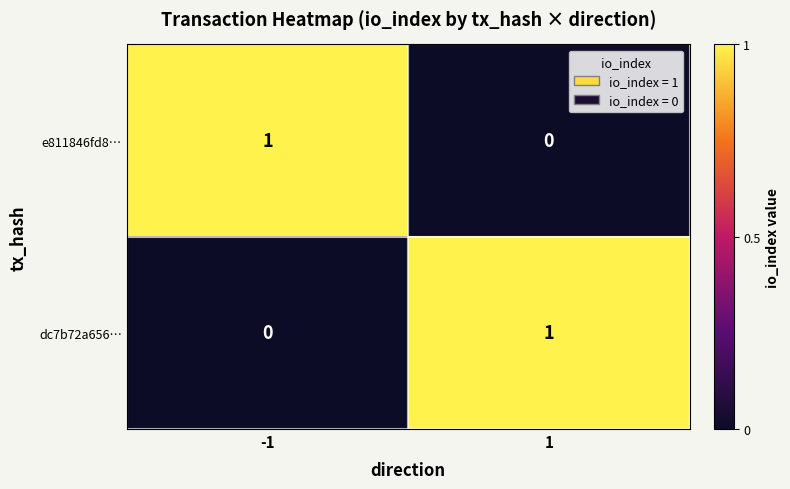

Is the value of e811846fd8… at 1 greater than the value of dc7b72a656… at 1?

No